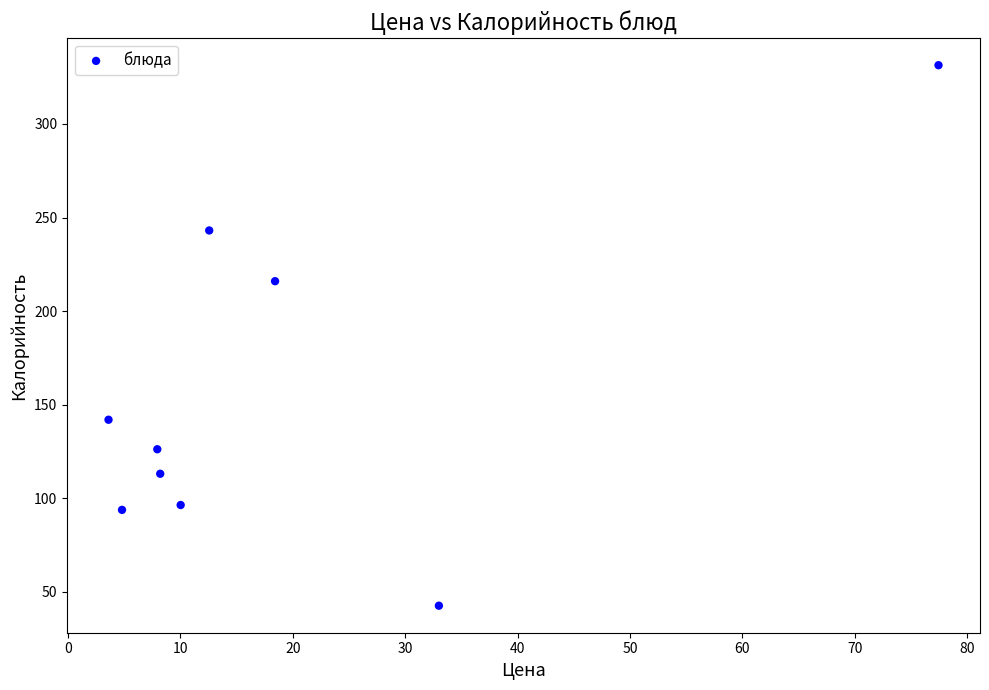

What Y value in the scatter plot is closest to 187?

216.0